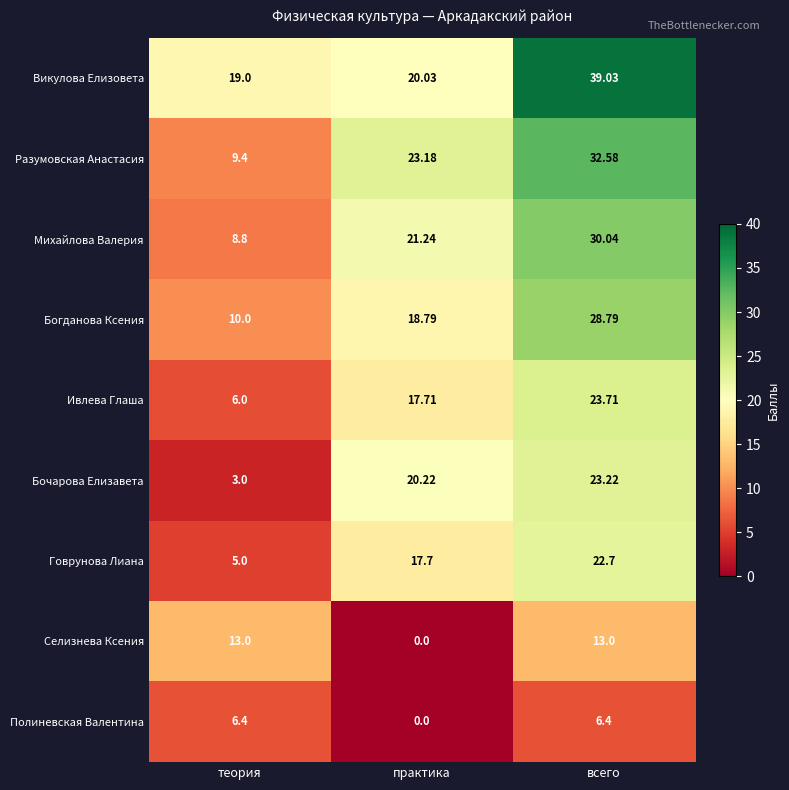

At which category is the sum across all series the highest?

всего